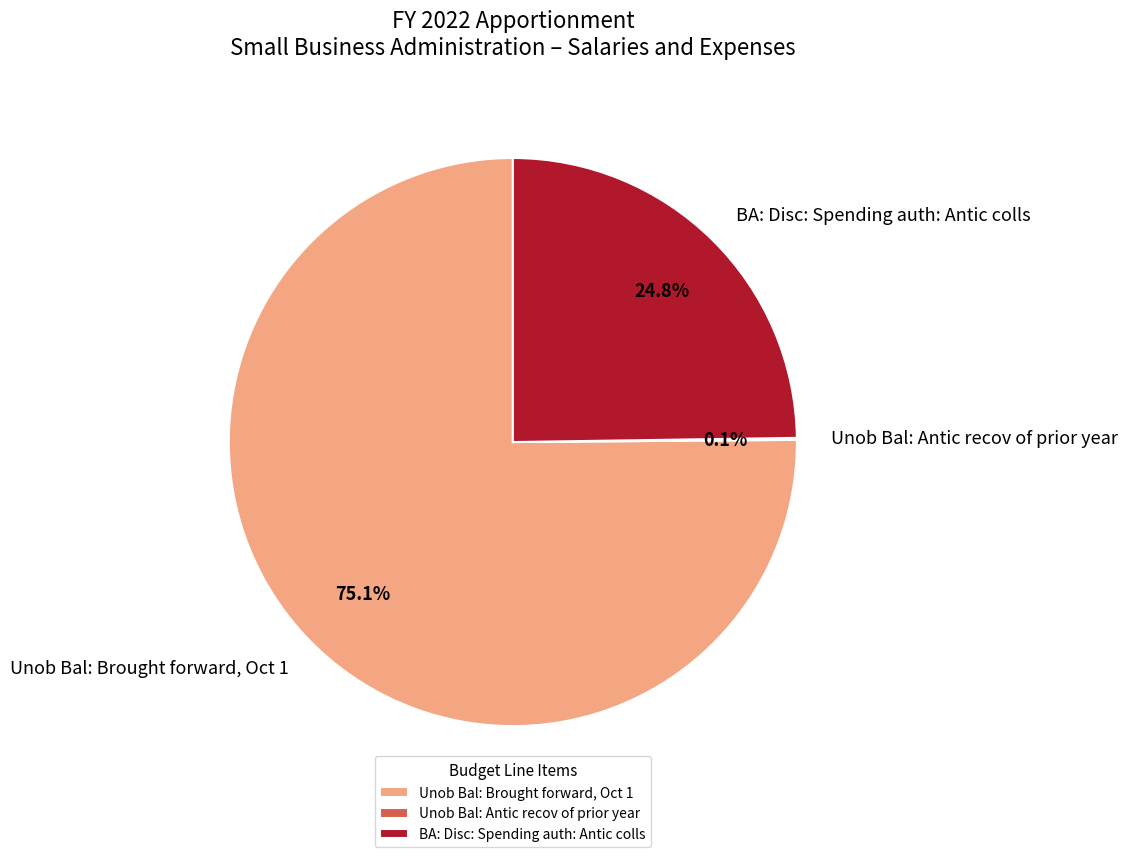

Which has a higher value, Unob Bal: Brought forward, Oct 1 or BA: Disc: Spending auth: Antic colls?

Unob Bal: Brought forward, Oct 1